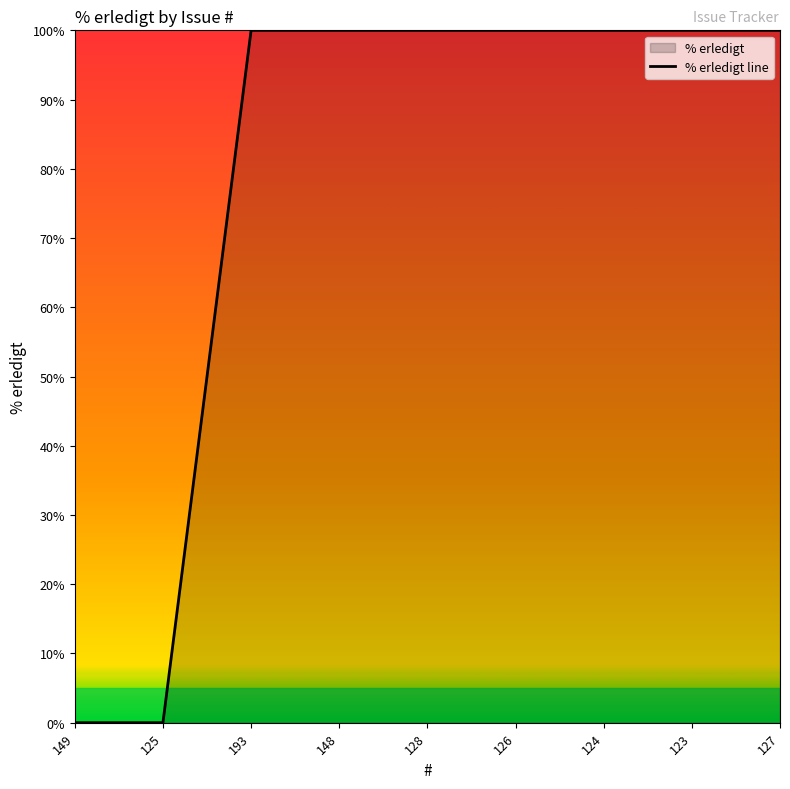

How many lines are shown in the chart?

1